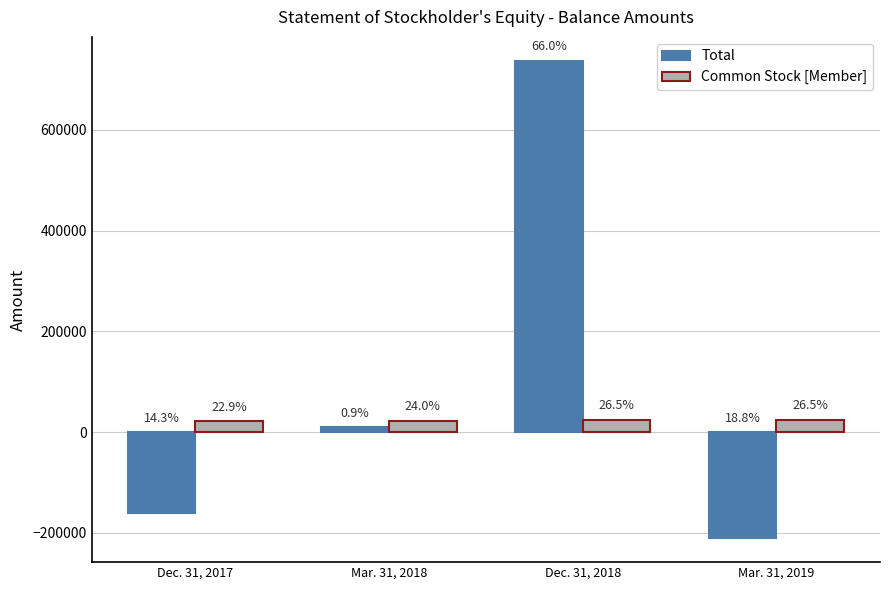

The Total series shows 13743 at Mar. 31, 2018. True or false?

False